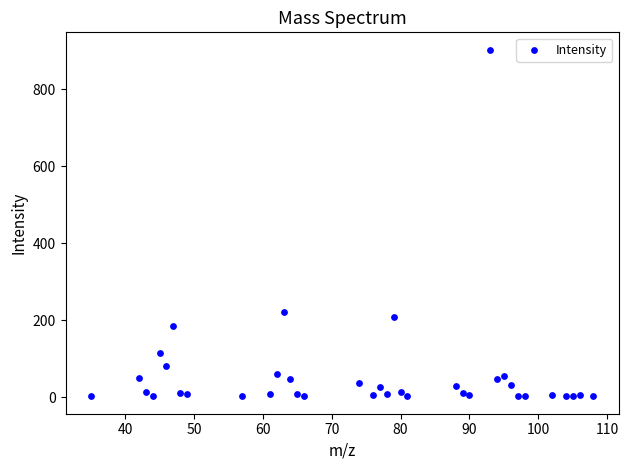

What Y value in the scatter plot is closest to 452?

220